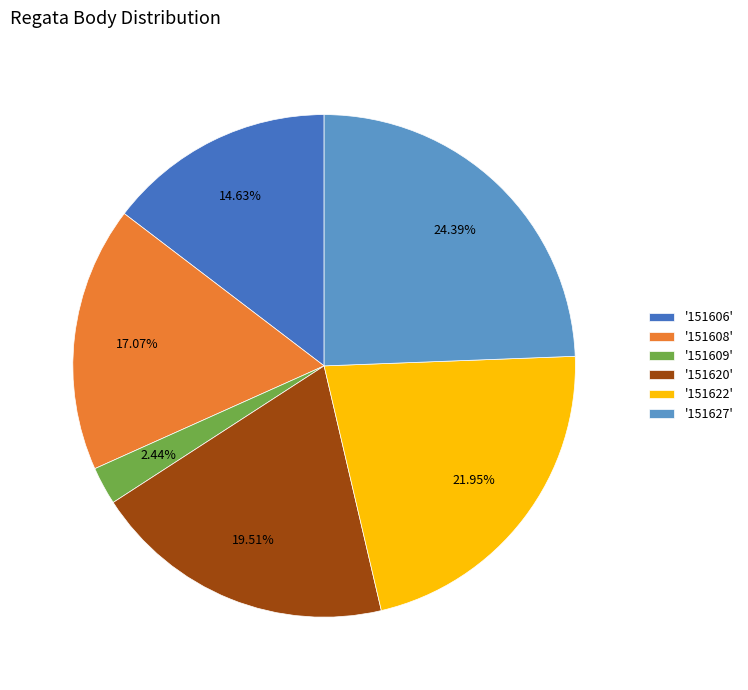

How many segments does this pie chart have?

6